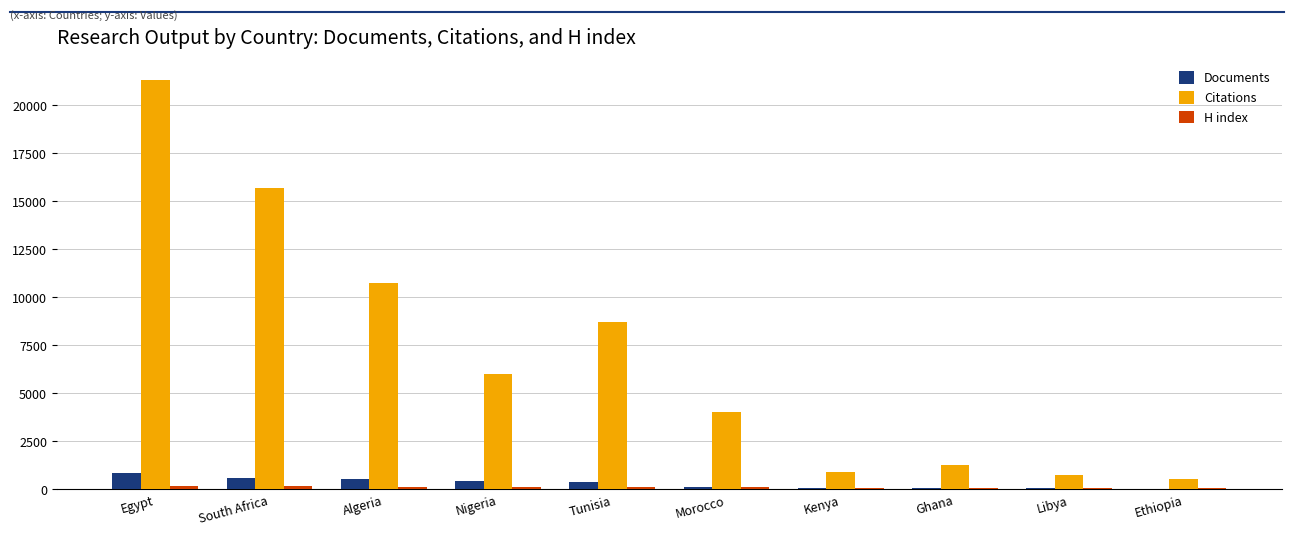

At which category is the sum across all series the highest?

Egypt